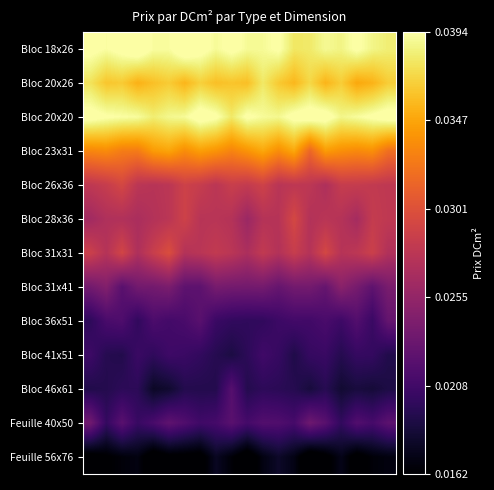

List the series in order of their peak value, highest first.

Bloc 18x26, Bloc 20x20, Bloc 20x26, Bloc 23x31, Bloc 31x31, Bloc 28x36, Bloc 26x36, Bloc 31x41, Feuille 40x50, Bloc 36x51, Bloc 46x61, Bloc 41x51, Feuille 56x76